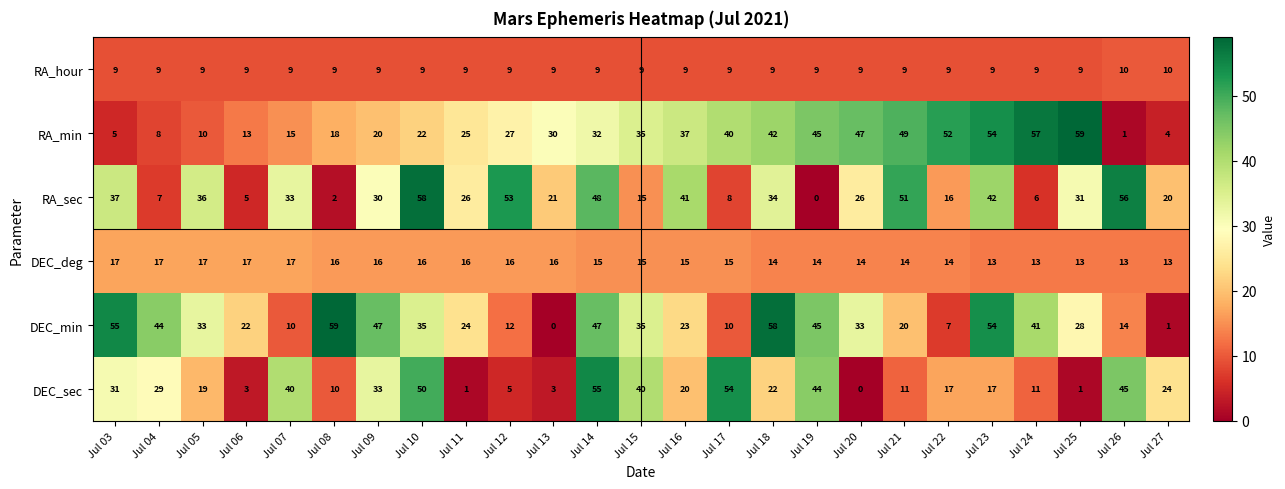

What is the total value across all series at Jul 06?

69